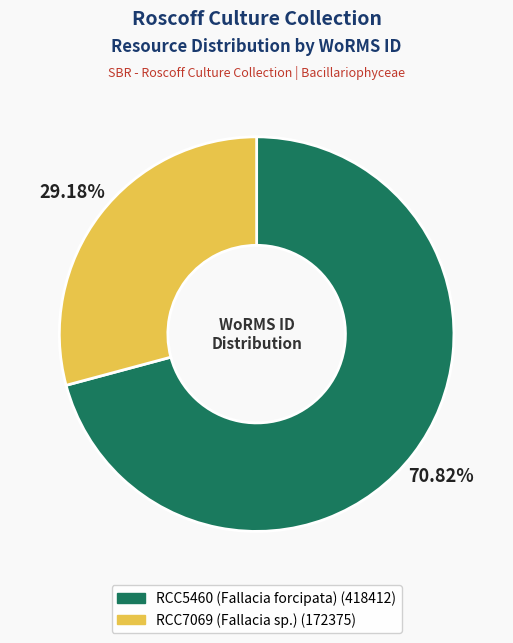

To the nearest percent, what is the difference between the RCC7069 (Fallacia sp.) and RCC5460 (Fallacia forcipata) slice percentages?

42%